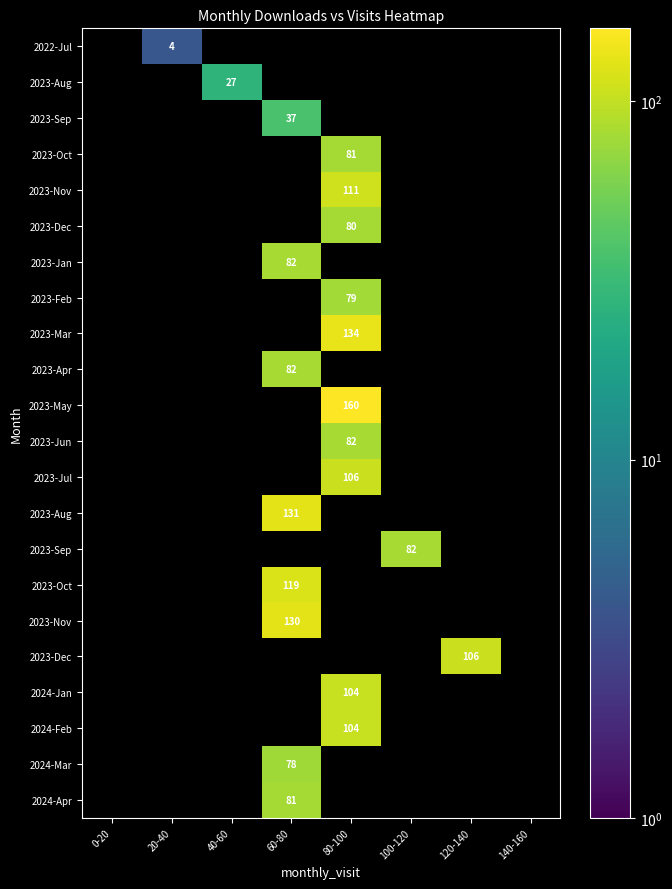

At how many categories does at least one series exceed 59?

4